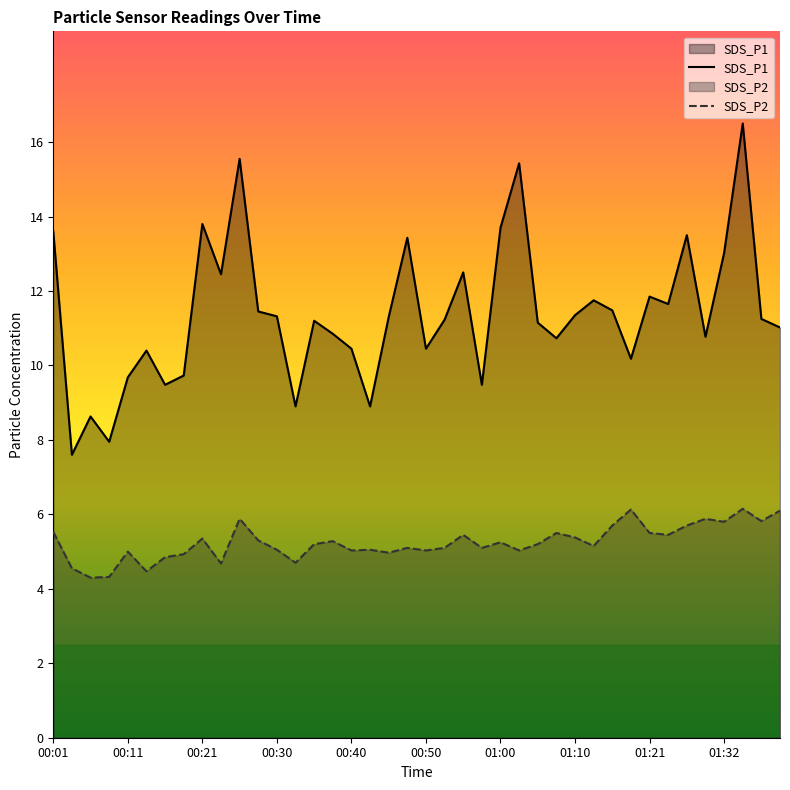

What is the sum of all SDS_P1 values?

455.7